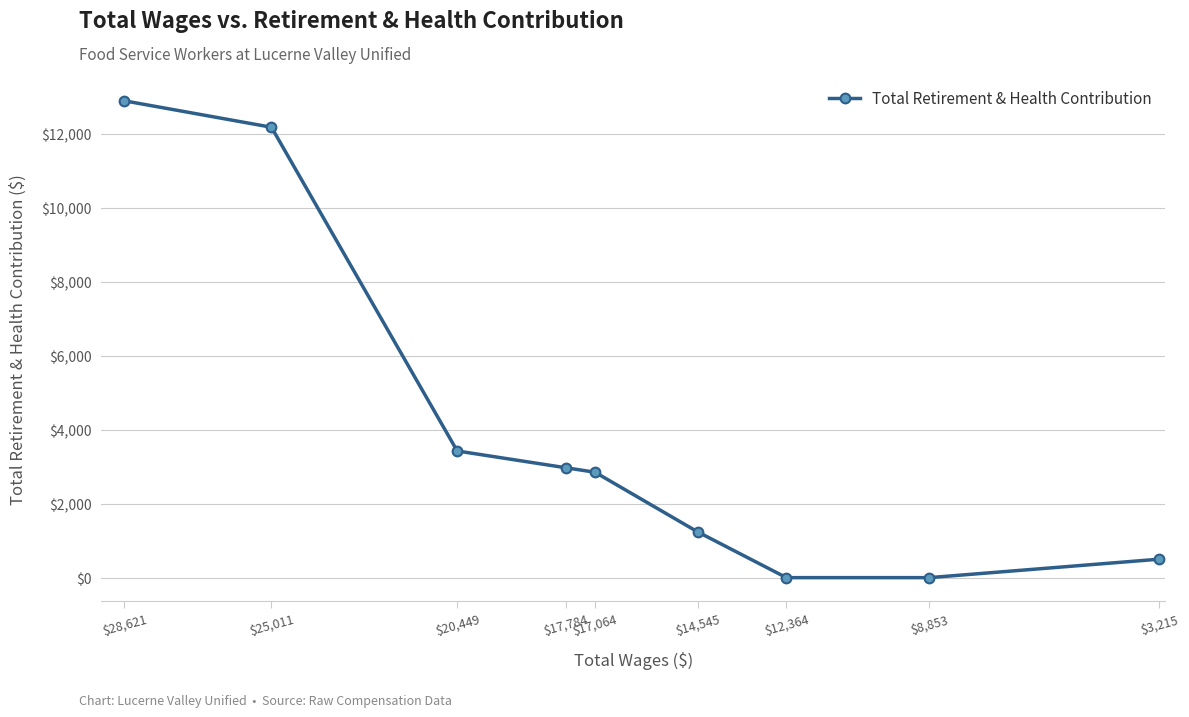

What is the difference between the second highest and minimum values?

12196